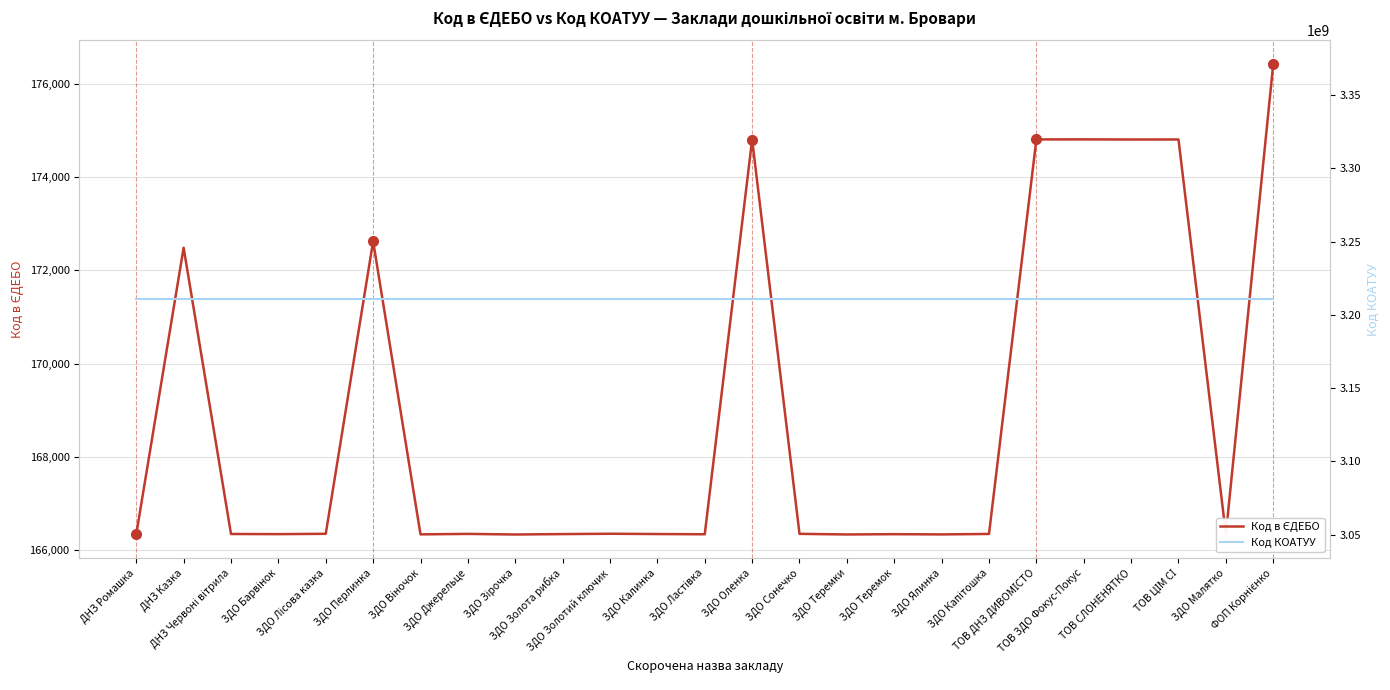

What is the spread (max minus min) of values at ЗДО Калинка?

3210433648